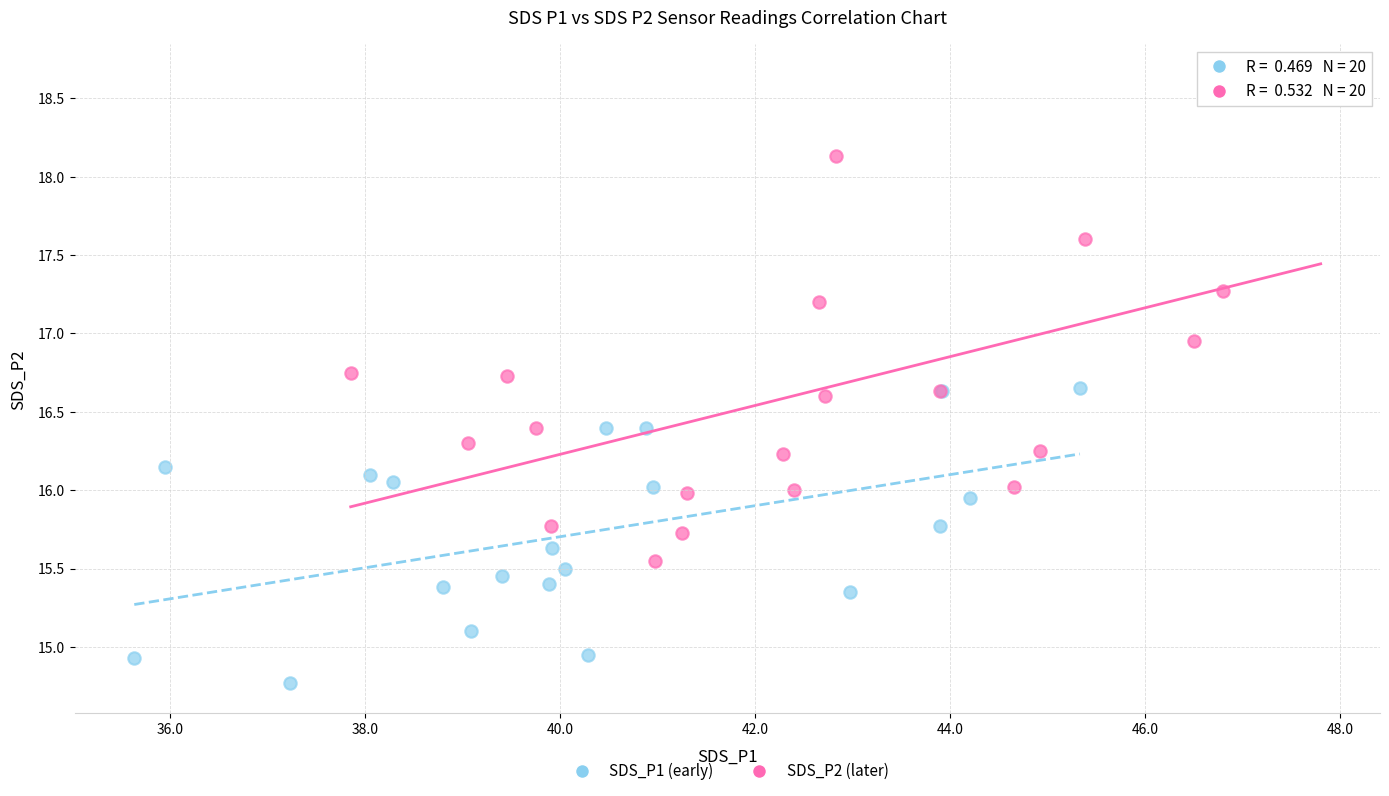

Which series contains the lowest Y value?

SDS_P1 (early)